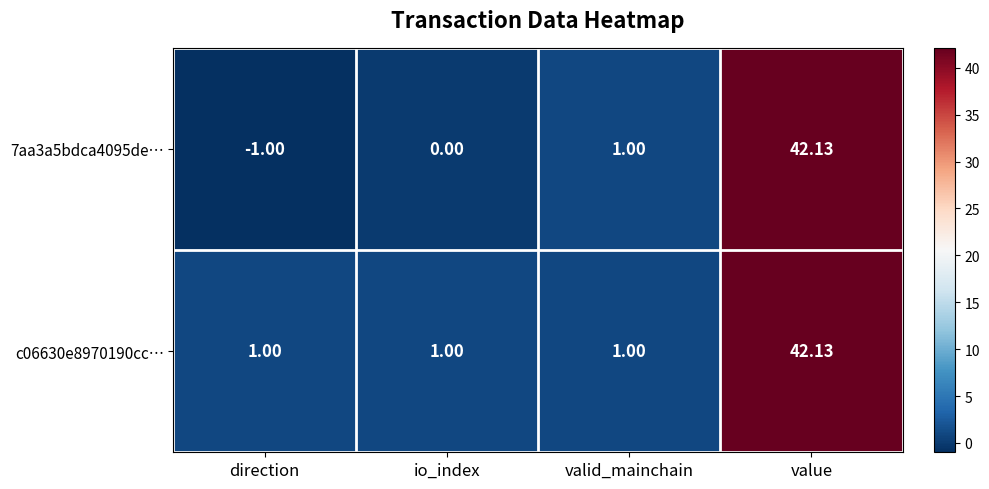

At which label does 7aa3a5bdca4095de… reach its peak?

value